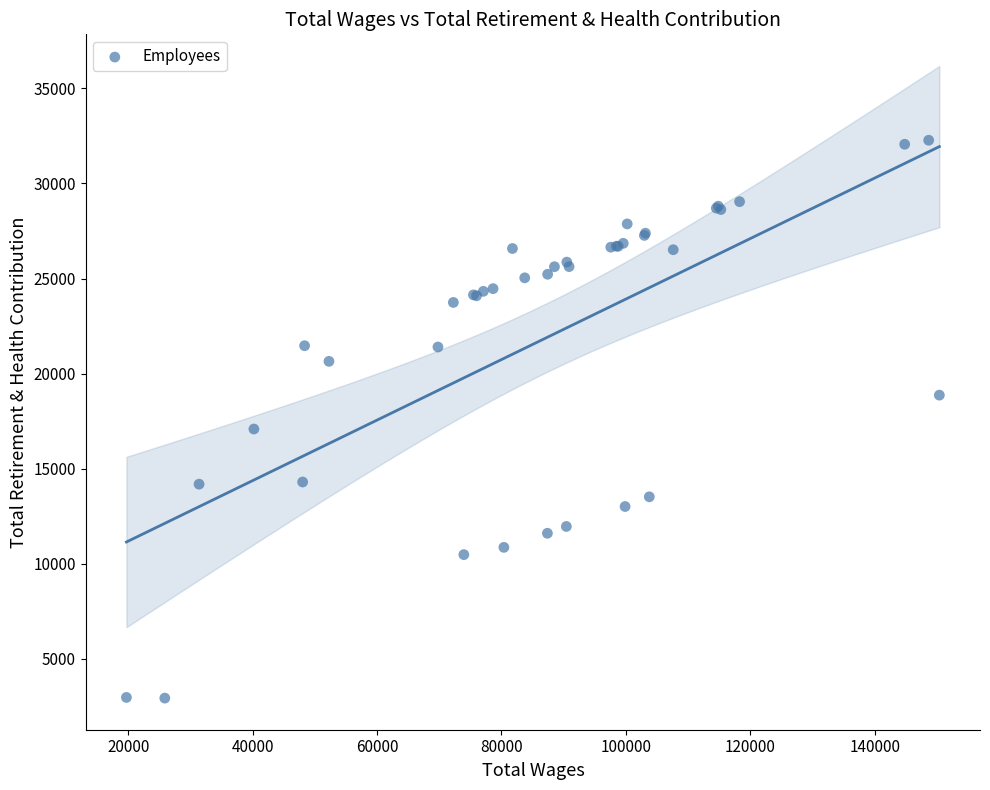

What Y value in the scatter plot is closest to 17598?

17081